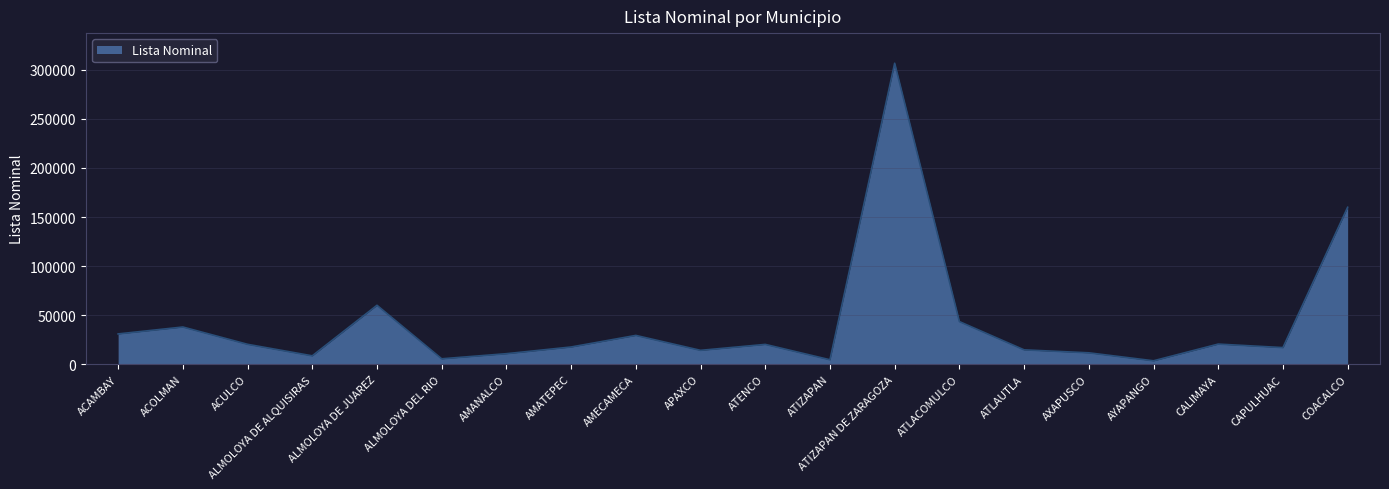

What is the greatest value displayed?

306667